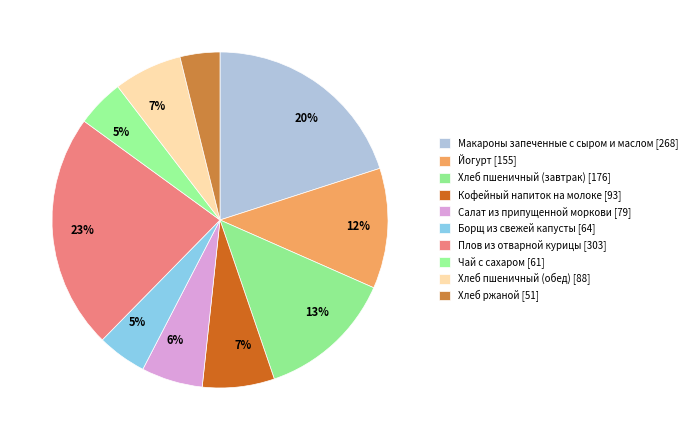

Which slice is the largest?

Плов из отварной курицы